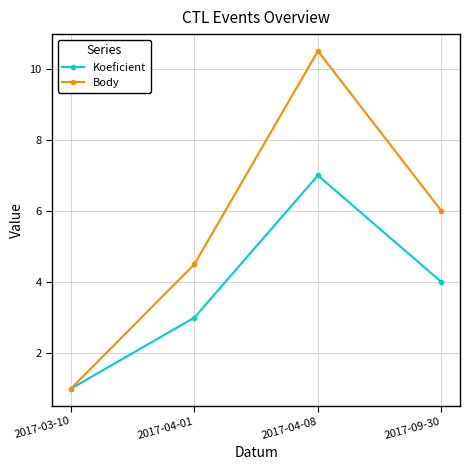

Reading right to left, transcribe all the data shown in this chart.

Koeficient: 2017-09-30=4.0	2017-04-08=7.0	2017-04-01=3.0	2017-03-10=1.0
Body: 2017-09-30=6.0	2017-04-08=10.5	2017-04-01=4.5	2017-03-10=1.0